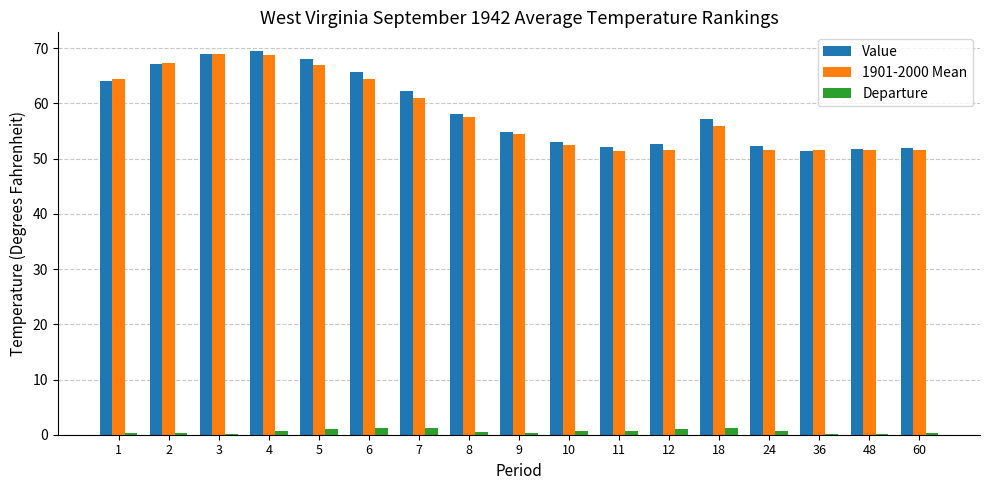

The value of Value at 36 is 51.4. True or false?

True